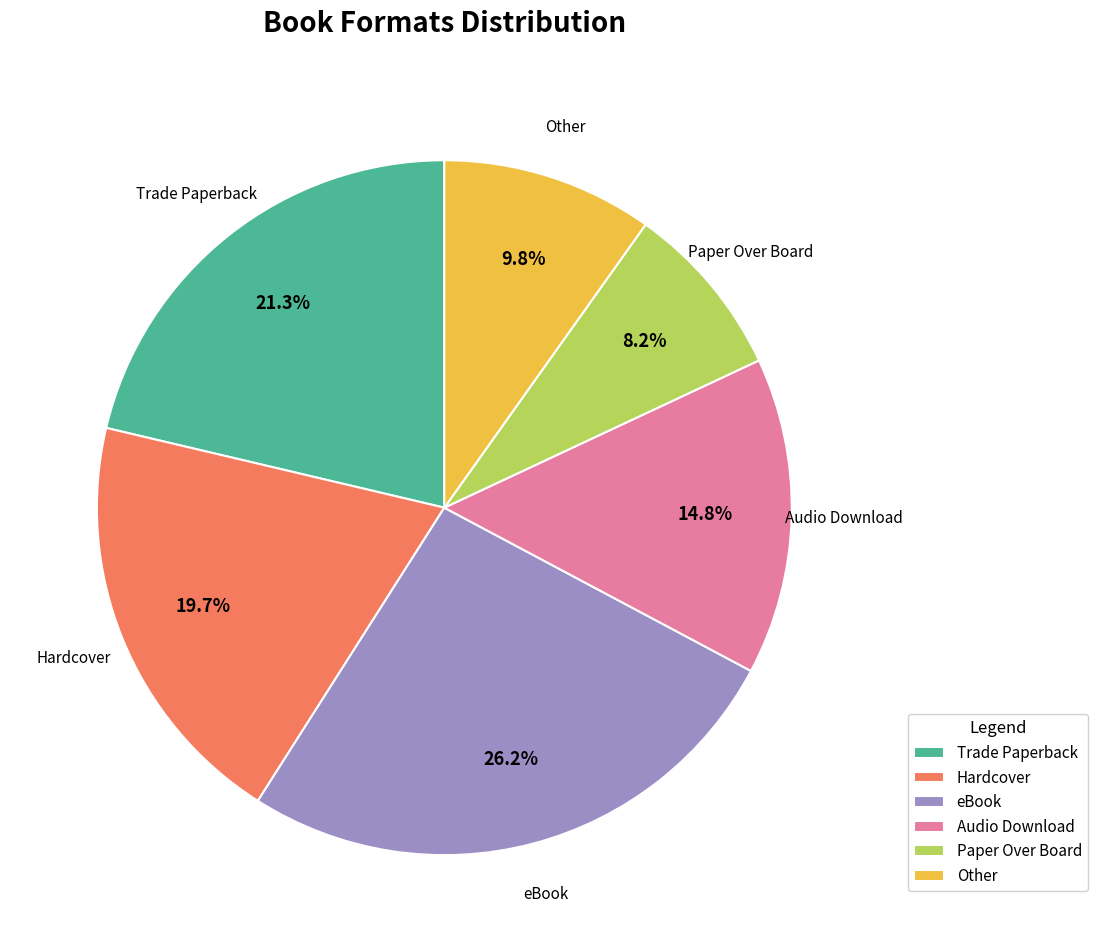

Which slice is the largest?

eBook